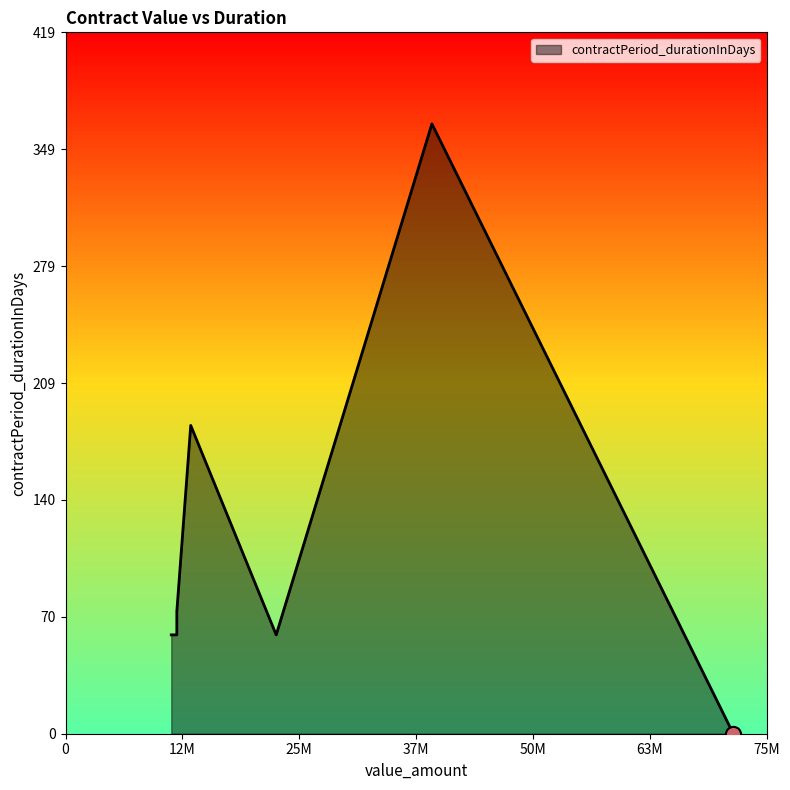

Approximately how many times larger is the value at 11400000 compared to 12000000?

1.0